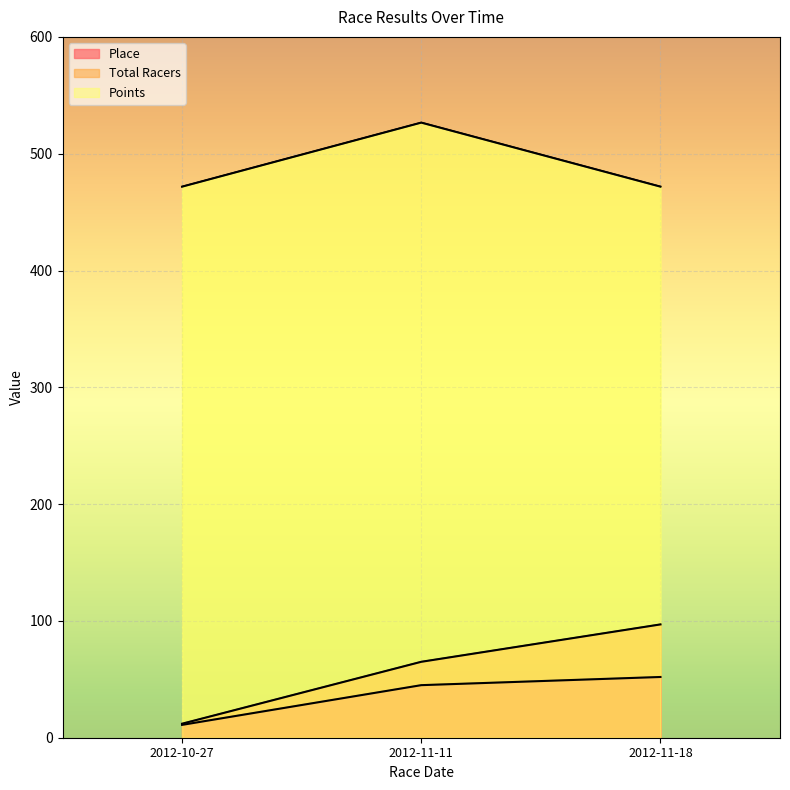

List the labels in order of Total Racers value, largest first.

2012-11-18, 2012-11-11, 2012-10-27